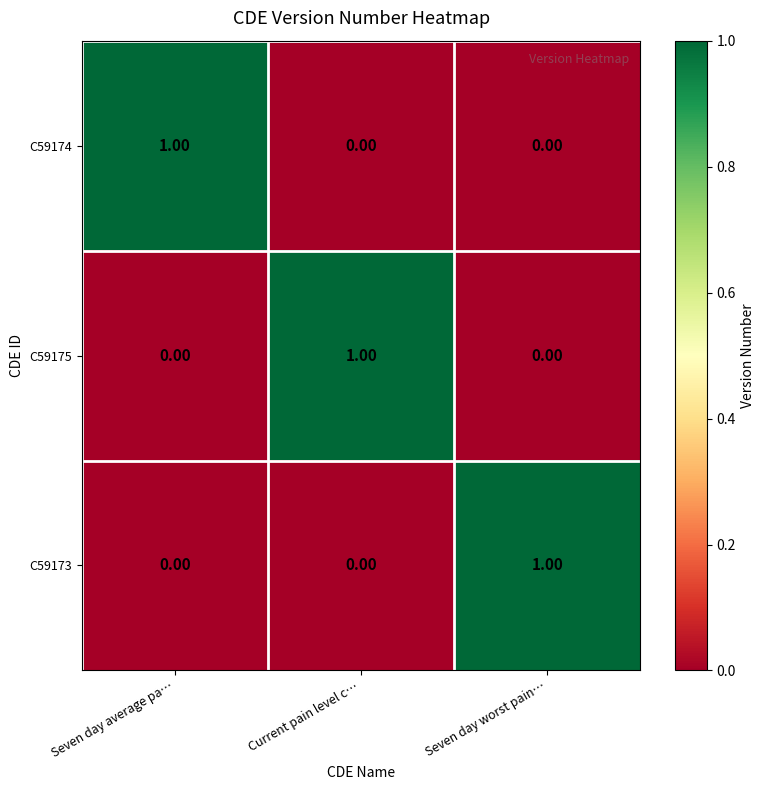

Which category has the highest value in the C59173 series?

Seven day worst pain…